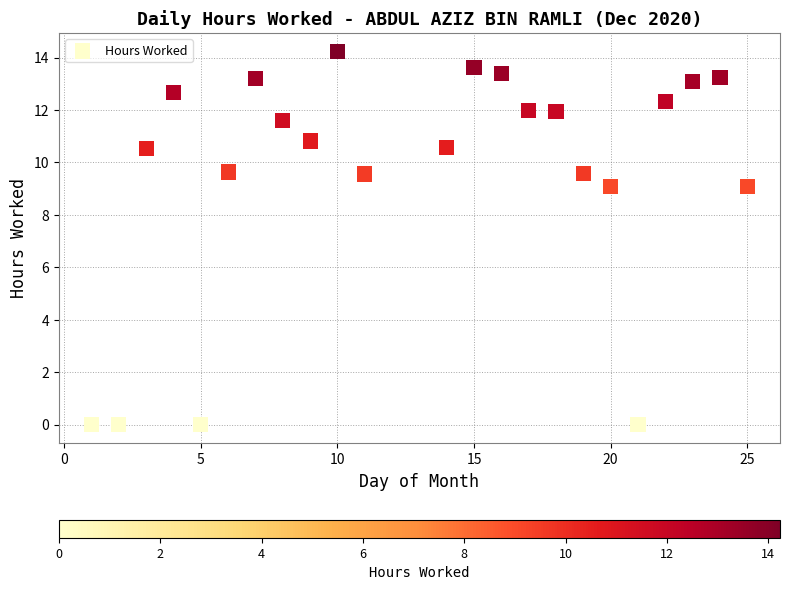

What is the range of X values (max minus min)?

24.0